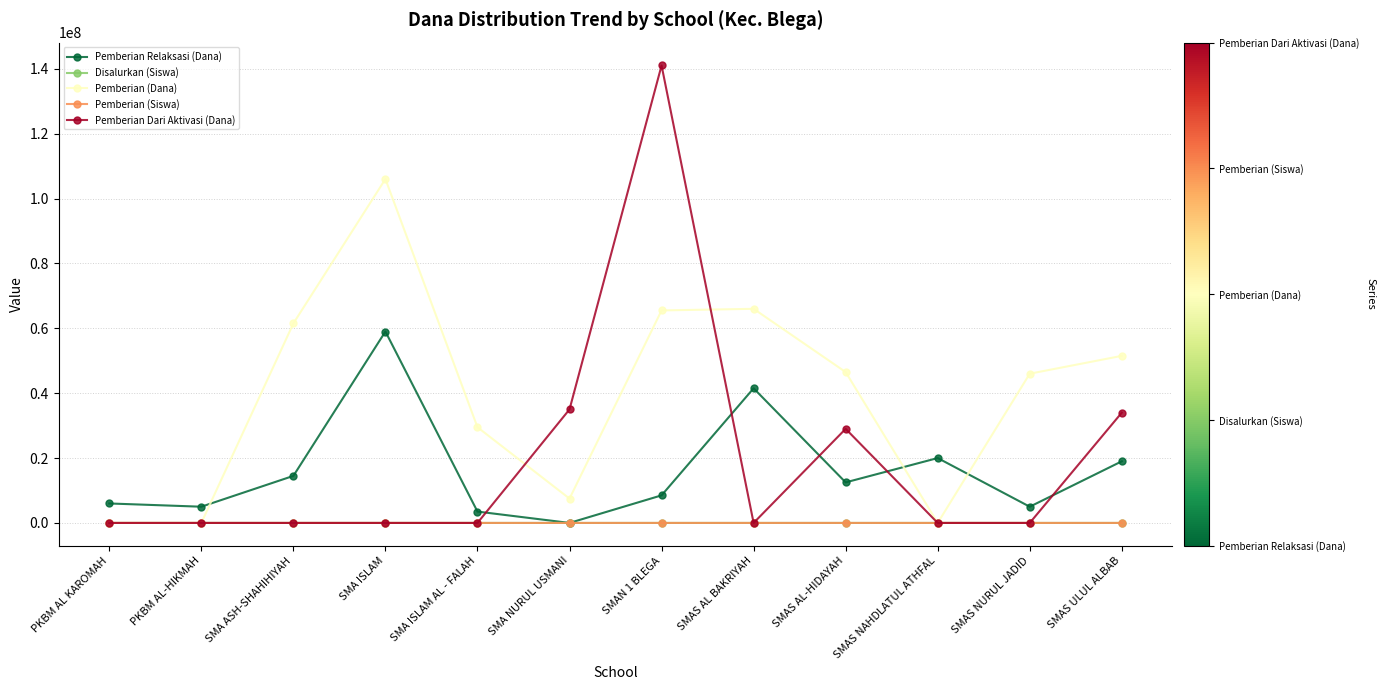

Is the value of Pemberian (Dana) at SMAS ULUL ALBAB greater than the value of Pemberian (Siswa) at SMA ASH-SHAHIHIYAH?

Yes